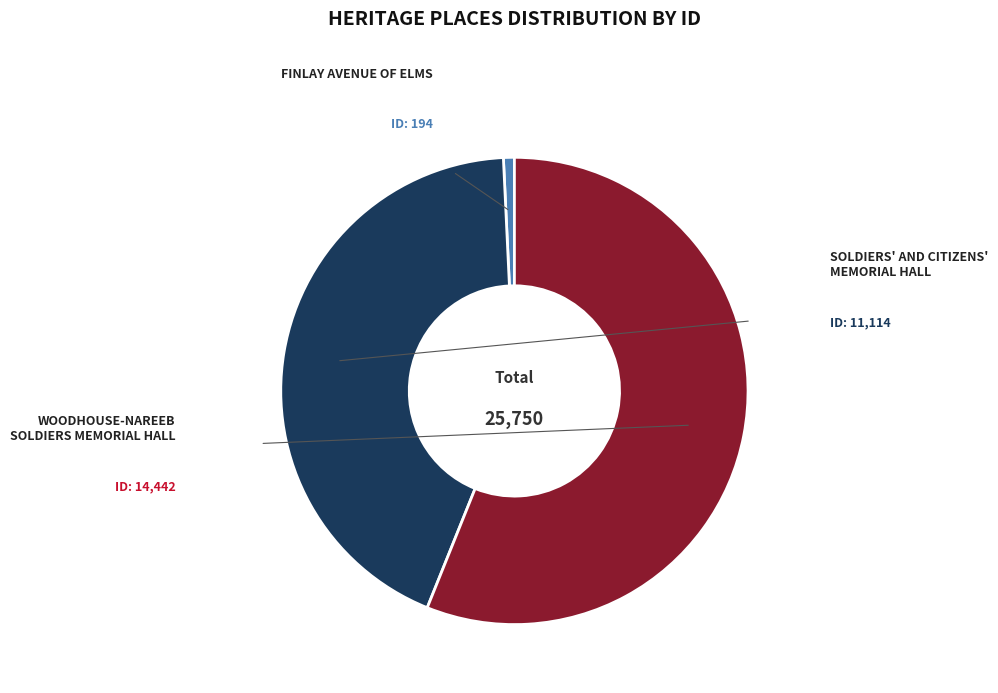

How many segments does this pie chart have?

3